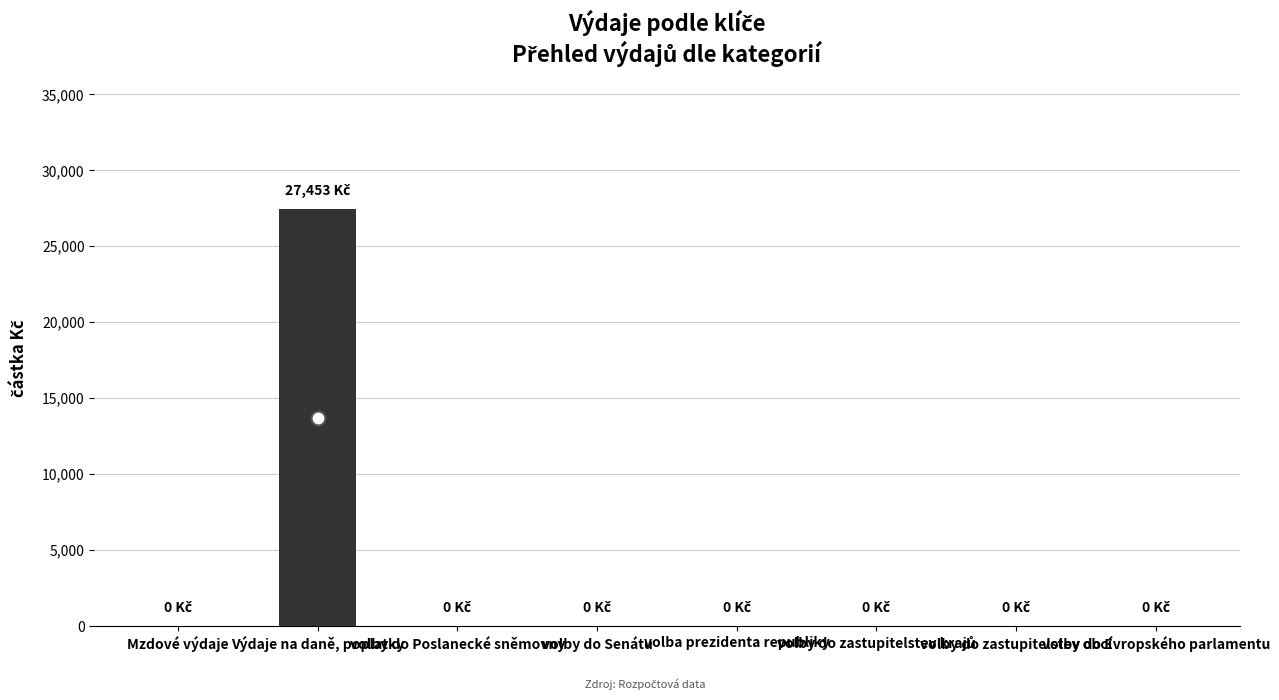

What is the greatest value displayed?

27453